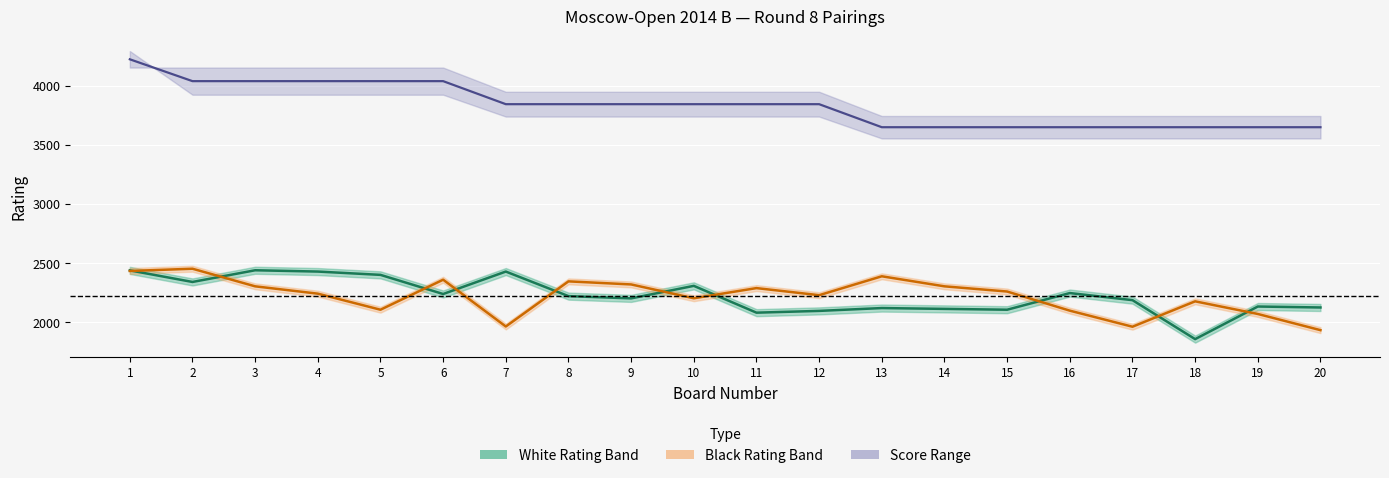

What is the sum of the Black Rating (center) values at 1 and 6?

4792